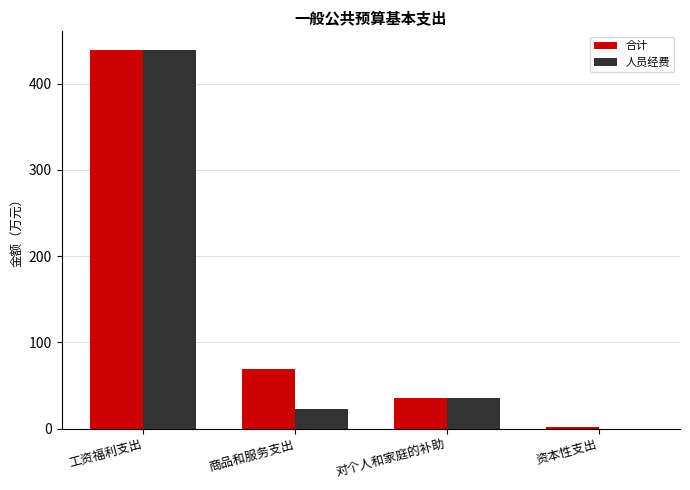

Which category has the highest value in the 合计 series?

工资福利支出